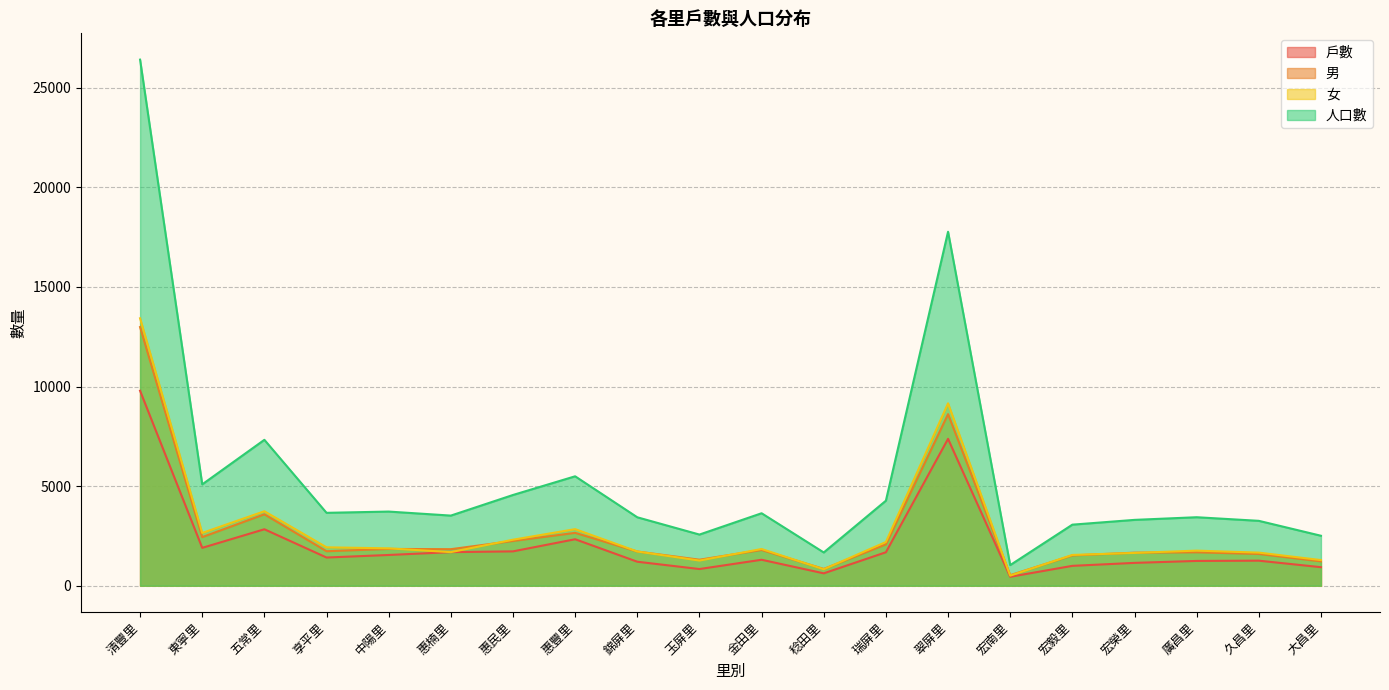

At how many categories does at least one series exceed 13967?

2